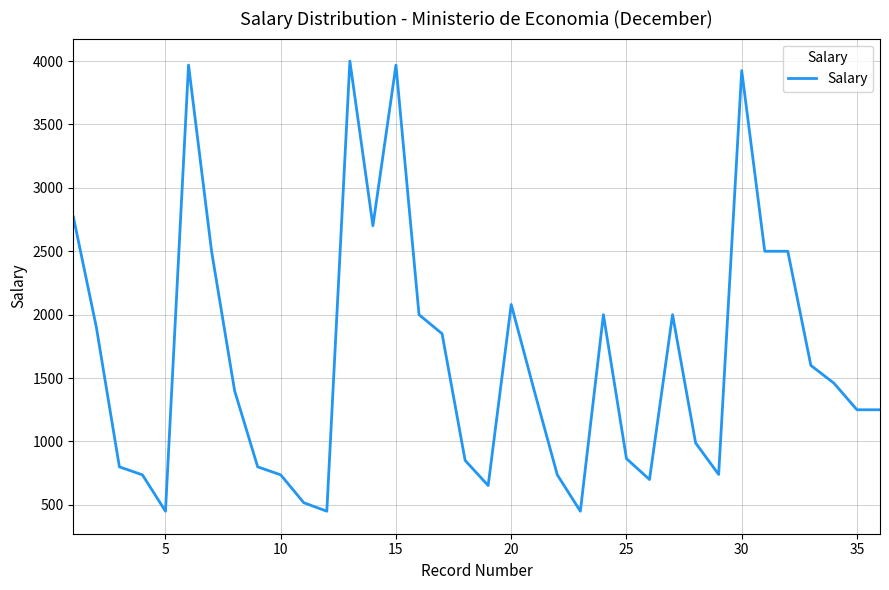

What is the greatest value displayed?

4000.0